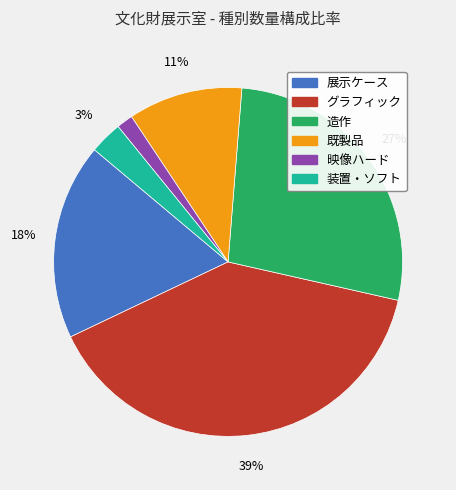

To the nearest percent, what is the average slice percentage?

17%